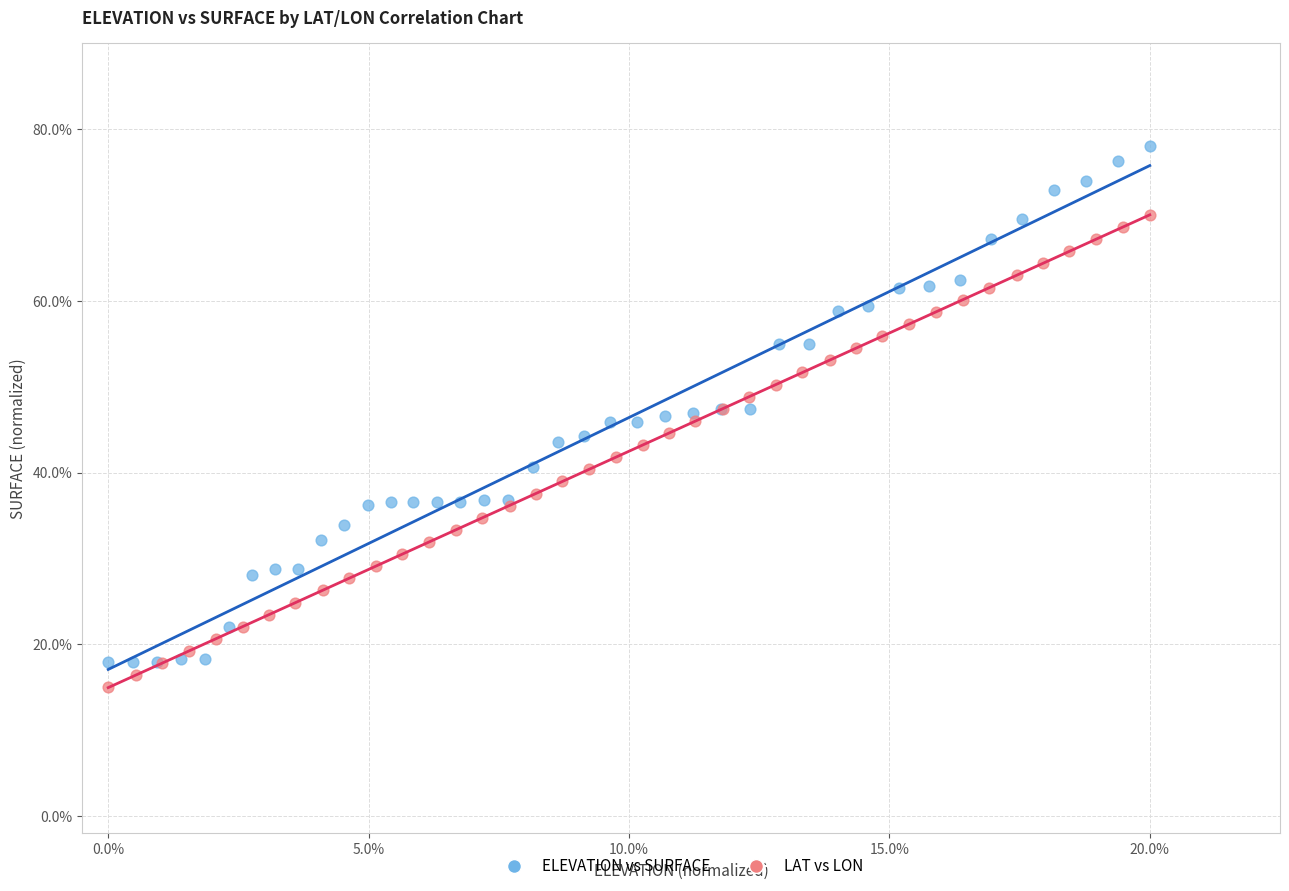

Which series contains the highest Y value?

ELEVATION vs SURFACE